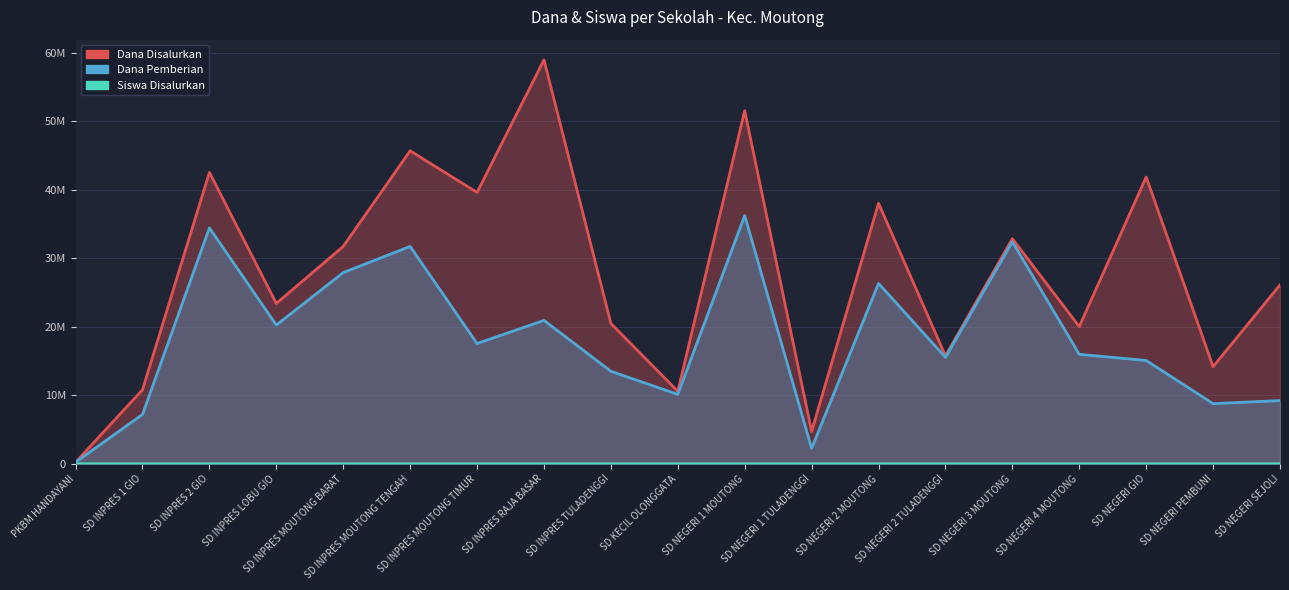

What is the label of the 12th point from the left?

SD NEGERI 1 TULADENGGI